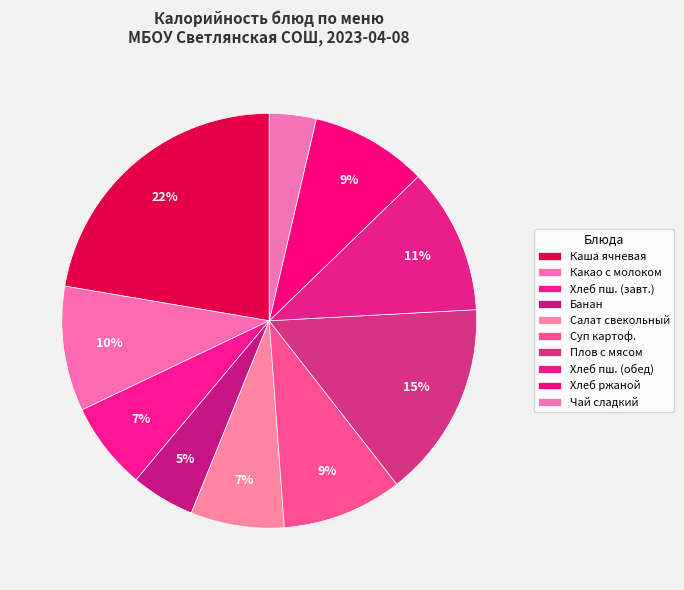

To the nearest percent, what is the average slice percentage?

10%